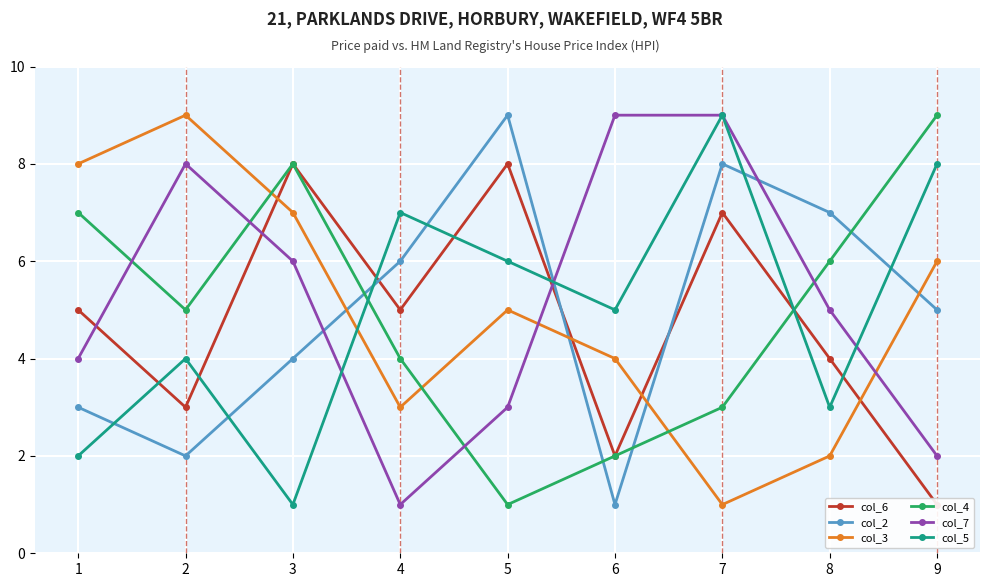

Which category has the lowest value across all series?

9